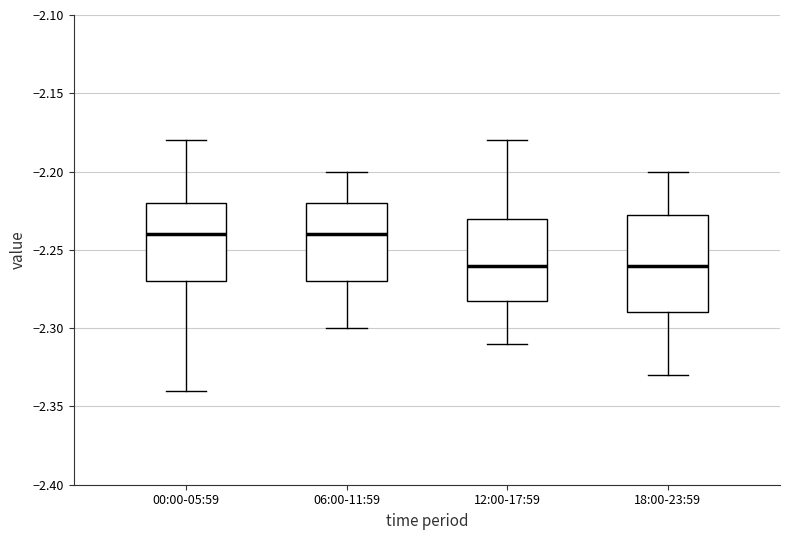

Reading left to right, transcribe this box plot: for each box, give where its median line is, the range the box spans, and where its two whiskers end, as read against the y-axis. The values are not printed on the chart, so give them approximately, as read against the axis.

00:00-05:59: median -2.240, box -2.270 to -2.220, whiskers -2.340 to -2.180
06:00-11:59: median -2.240, box -2.270 to -2.220, whiskers -2.300 to -2.200
12:00-17:59: median -2.260, box -2.280 to -2.230, whiskers -2.310 to -2.180
18:00-23:59: median -2.260, box -2.290 to -2.225, whiskers -2.330 to -2.200